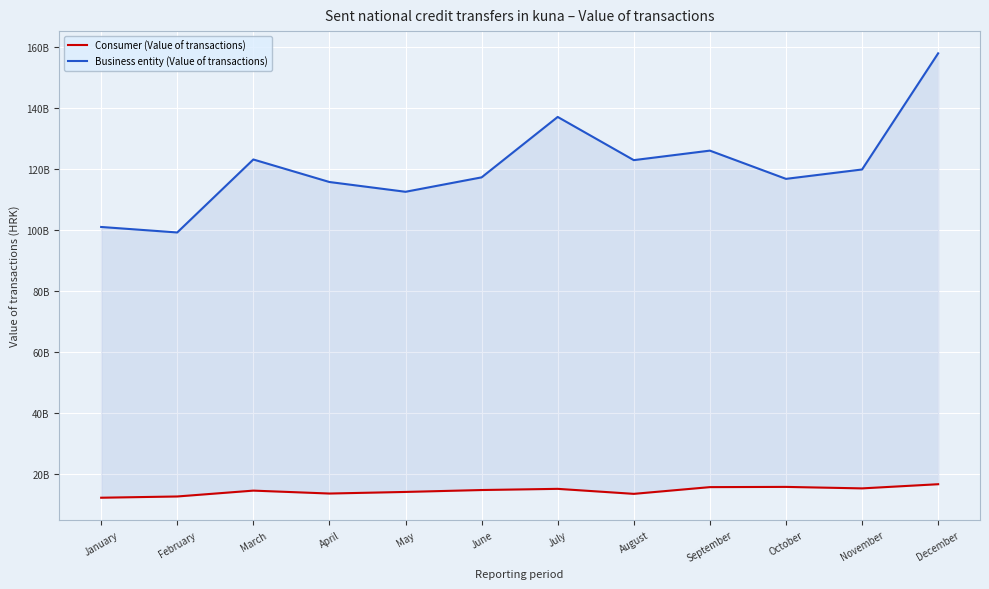

True or false: Business entity (Value of transactions) and Consumer (Value of transactions) cross at least once.

False